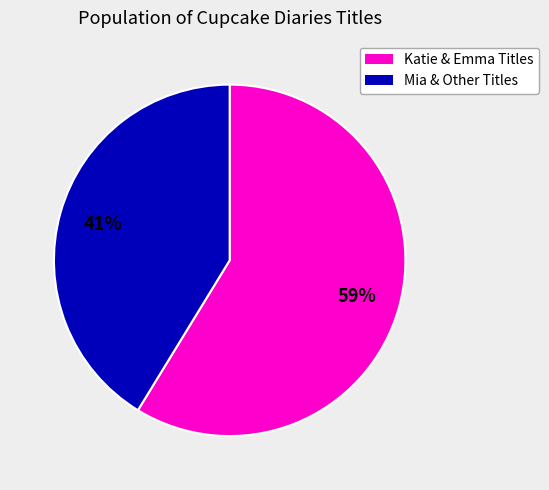

Is there any slice that represents more than half of the pie?

Yes